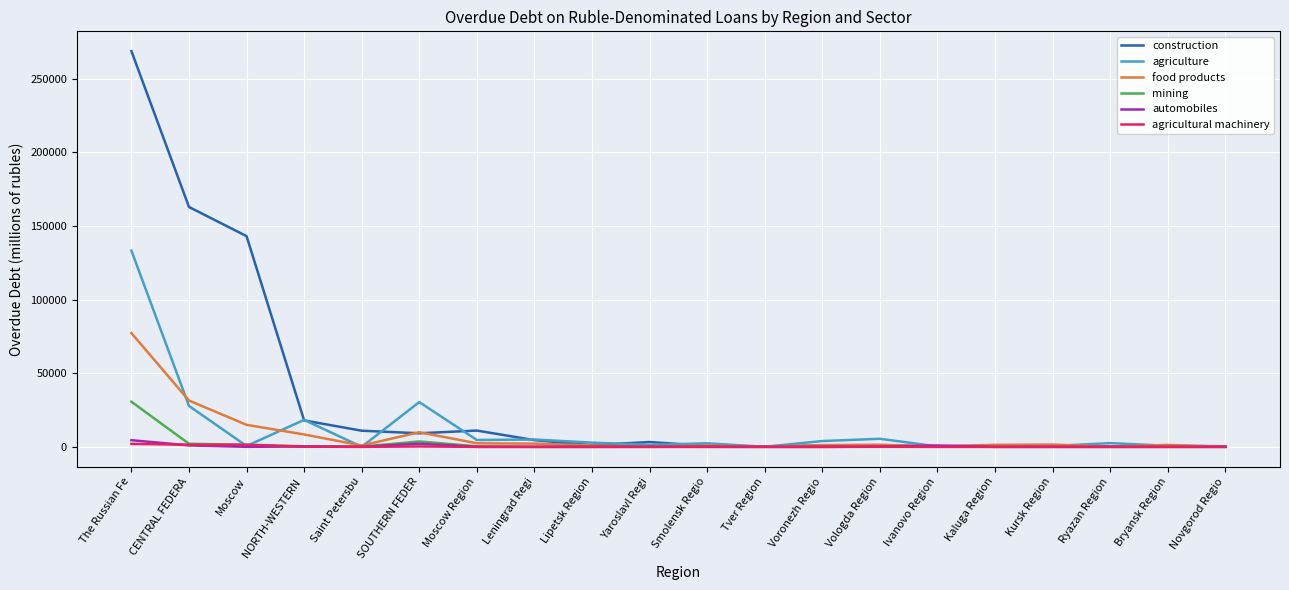

Is it true that agricultural machinery equals 109 at NORTH-WESTERN ?

True